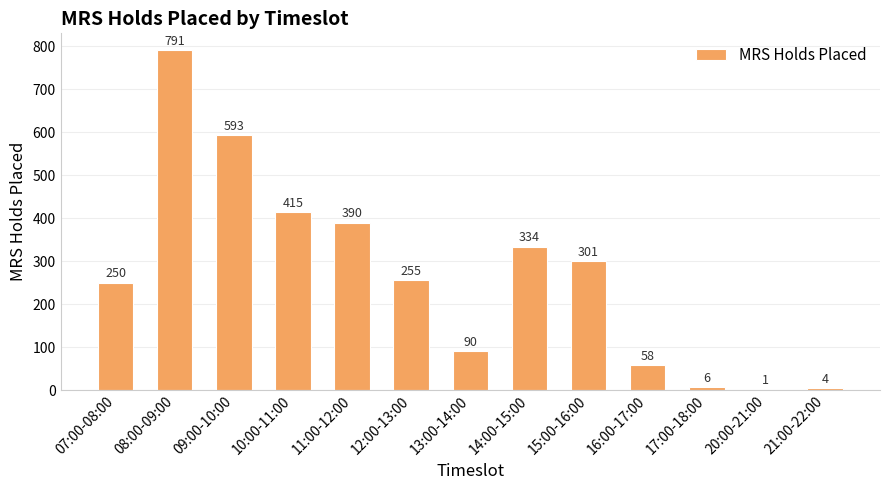

Which category has the highest value across all series?

08:00-09:00